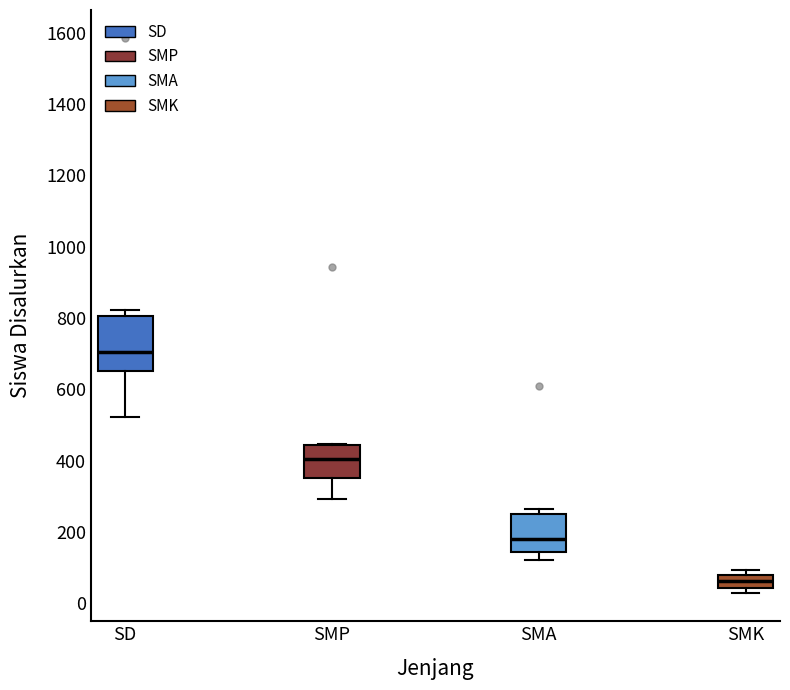

Reading left to right, read every box against the y-axis: the position of its median line, the range the box covers, and the ends of its whiskers. The values are not printed on the chart, so give them approximately, as read against the axis.

SD: median 700, box 660 to 800, whiskers 520 to 820
SMP: median 400, box 360 to 440, whiskers 300 to 440
SMA: median 180, box 140 to 260, whiskers 120 to 260 (just above the box's upper edge)
SMK: median 60, box 40 to 80, whiskers 20 to 100